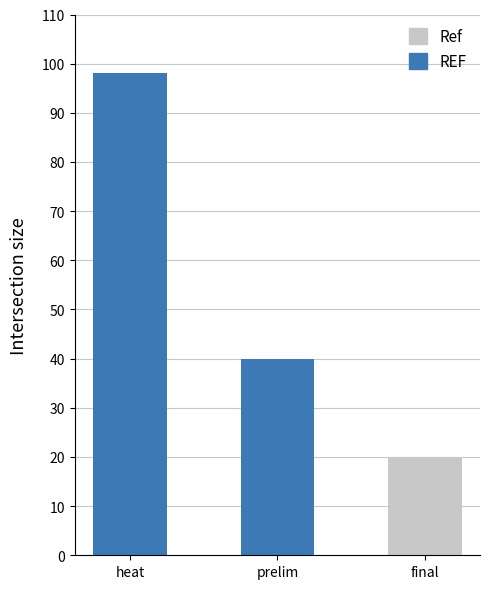

Rank the categories by value from lowest to highest.

final, prelim, heat